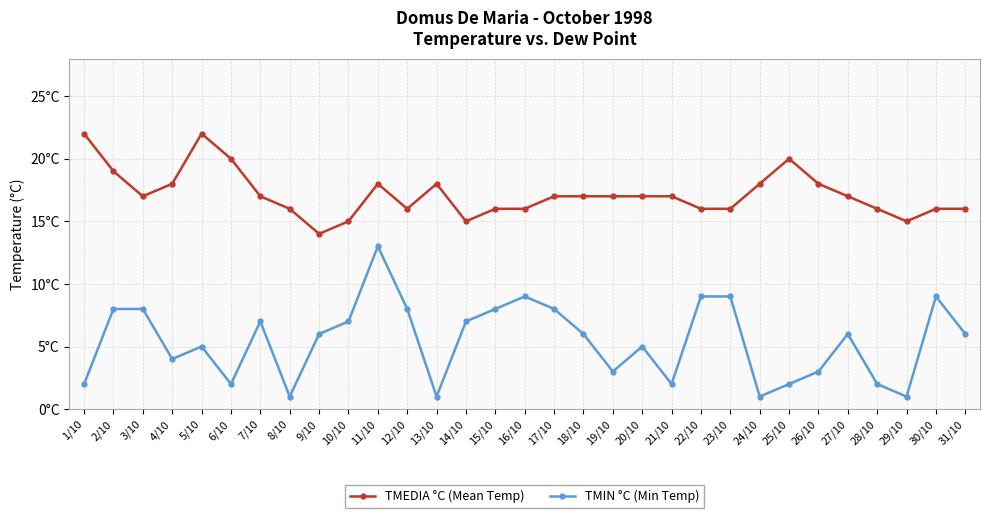

What is the total value across all series at 25/10?

22